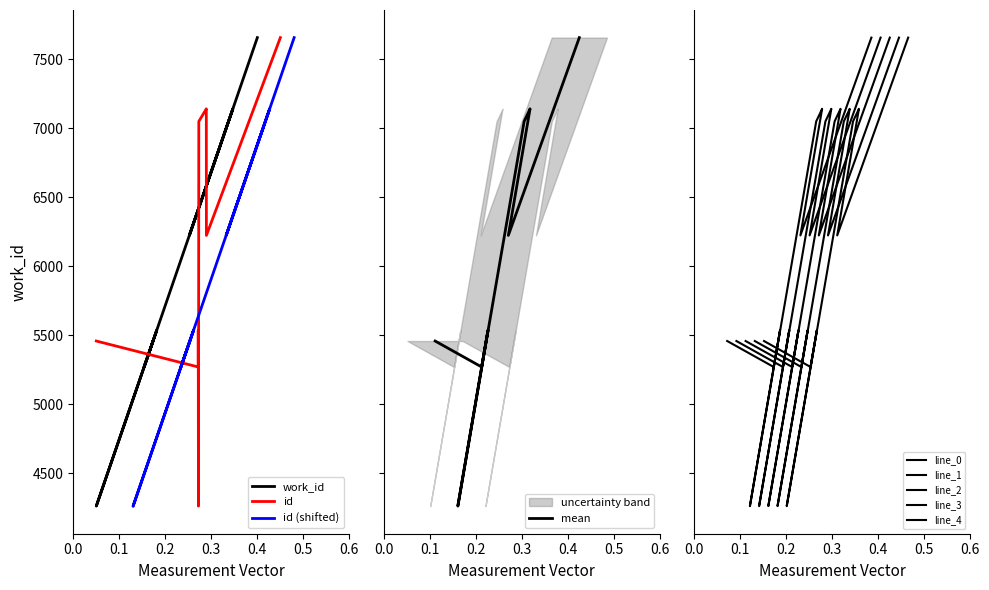

What is the change in value from 5271 to 7657?

+2386